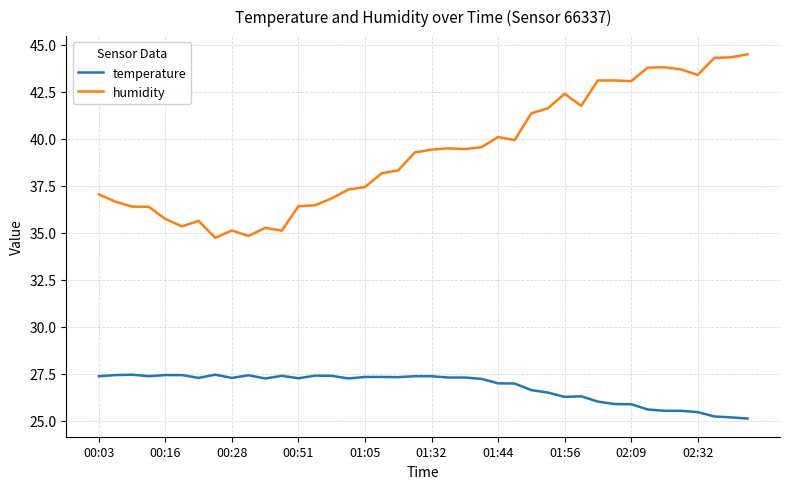

What is the difference between the maximum and minimum values in the temperature series?

2.3